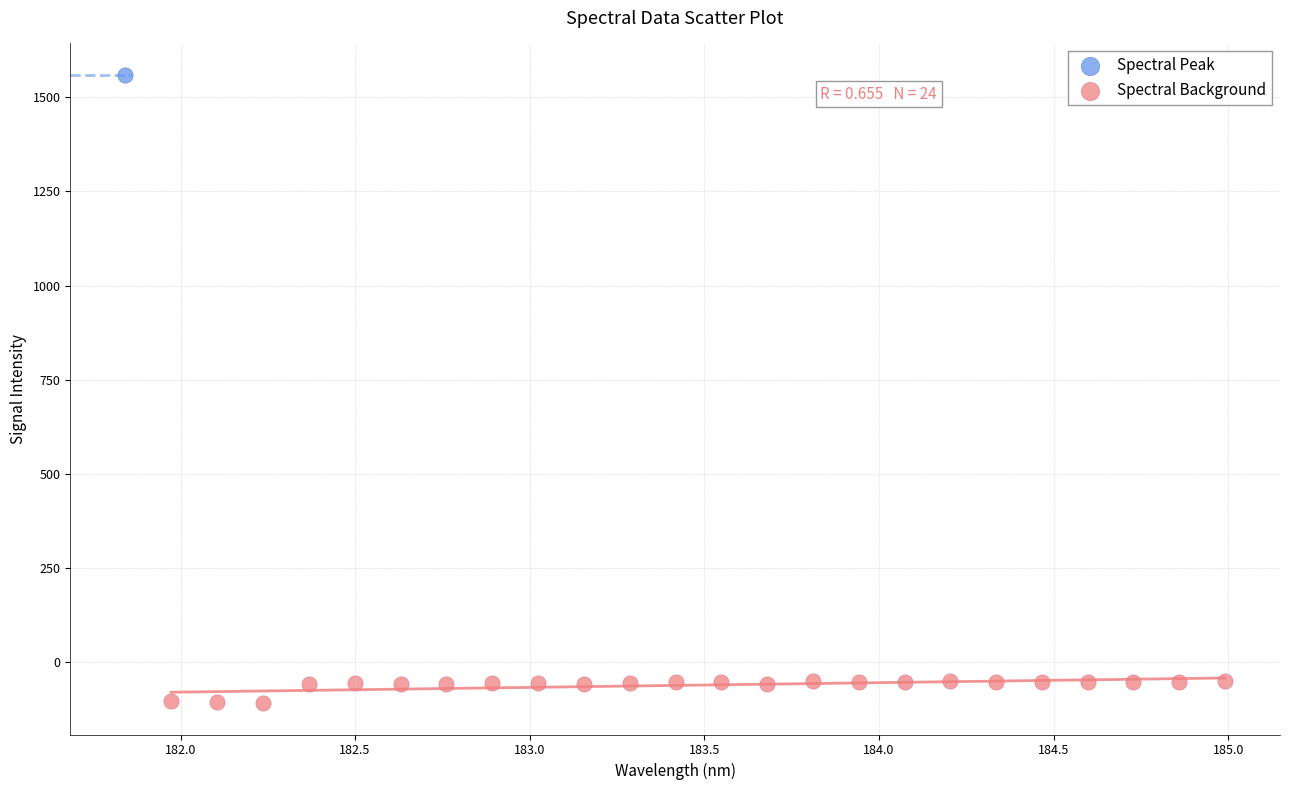

What are all the series names shown in the legend?

Spectral Peak, Spectral Background